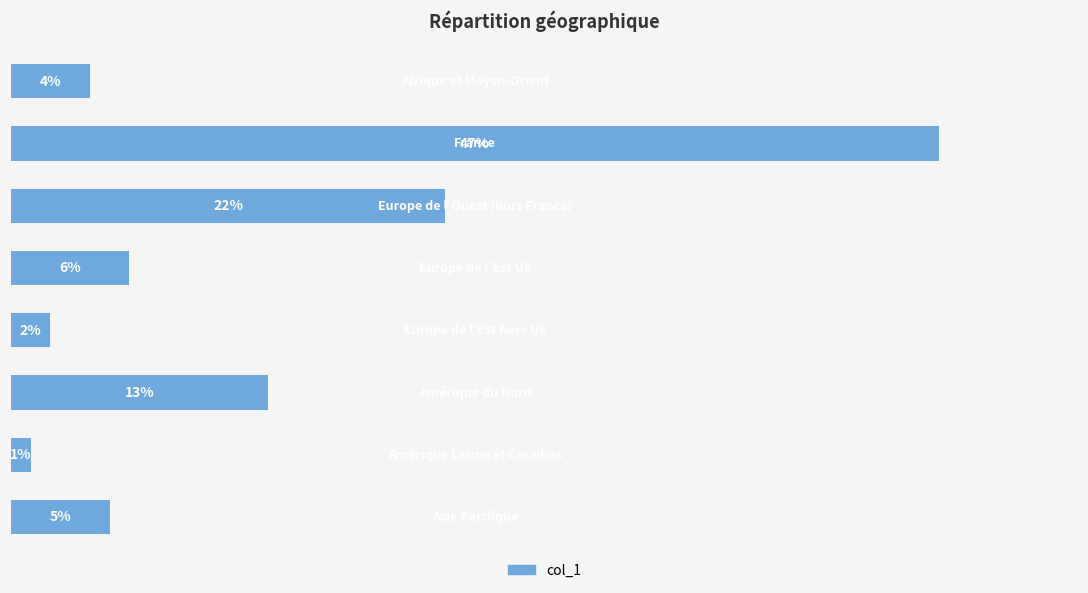

Does the chart contain any negative values?

No